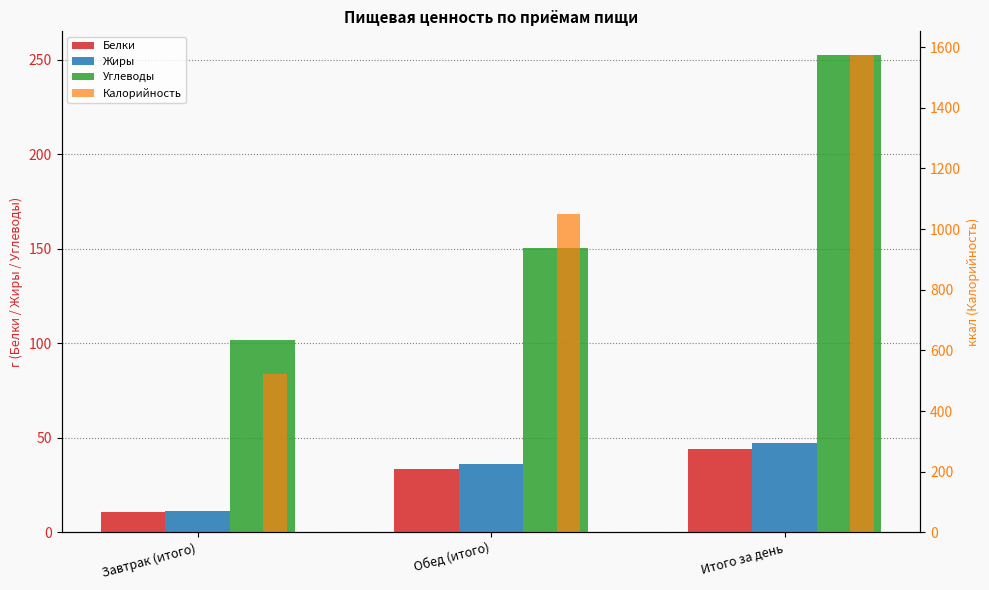

Which series changed the most between Обед (итого) and Итого за день?

Калорийность